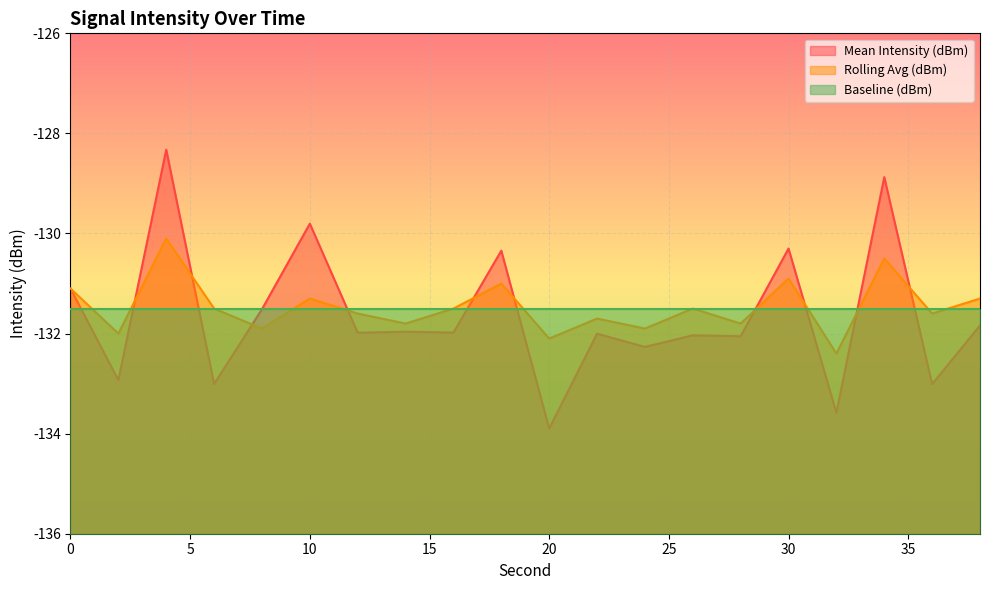

Where do Rolling Avg (dBm) and Mean Intensity (dBm) first cross each other?

2 and 4